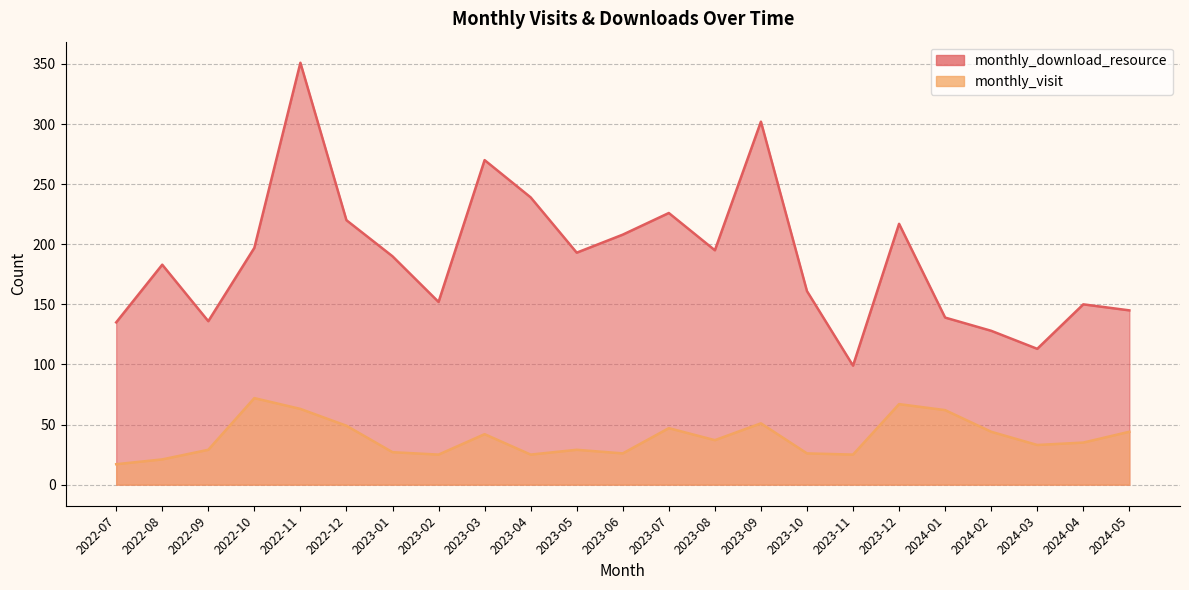

What is the total value across all series at 2024-01?

201